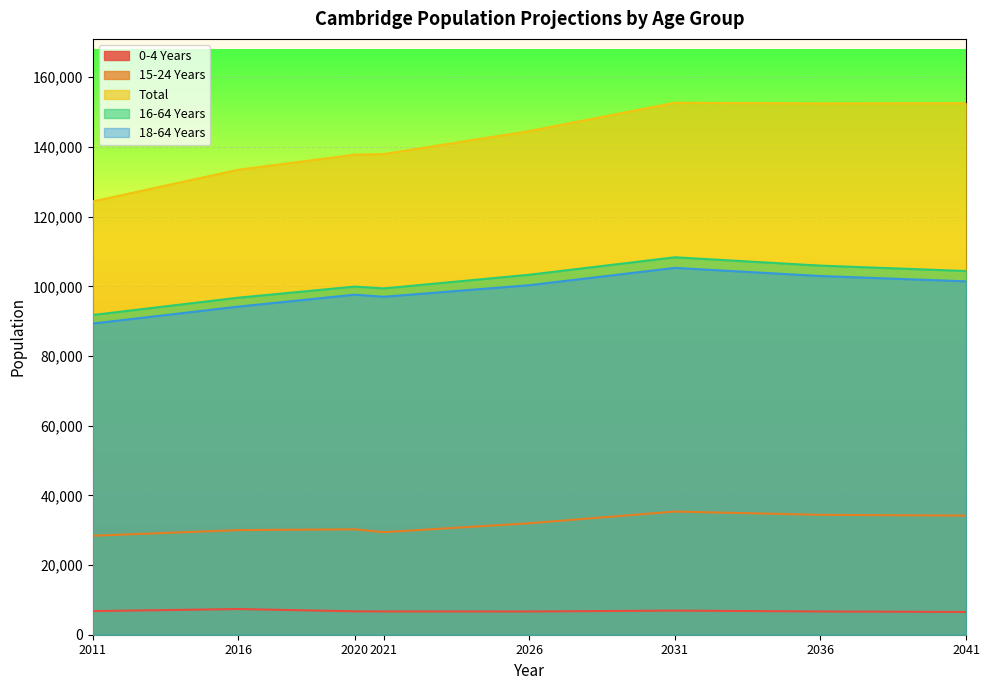

At which category does Total reach its first local valley?

2036